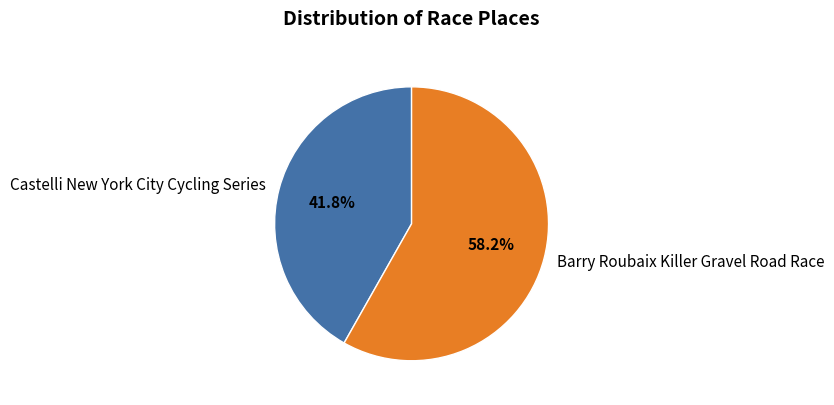

Approximately how many times larger is the value at Castelli New York City Cycling Series compared to Barry Roubaix Killer Gravel Road Race?

0.7